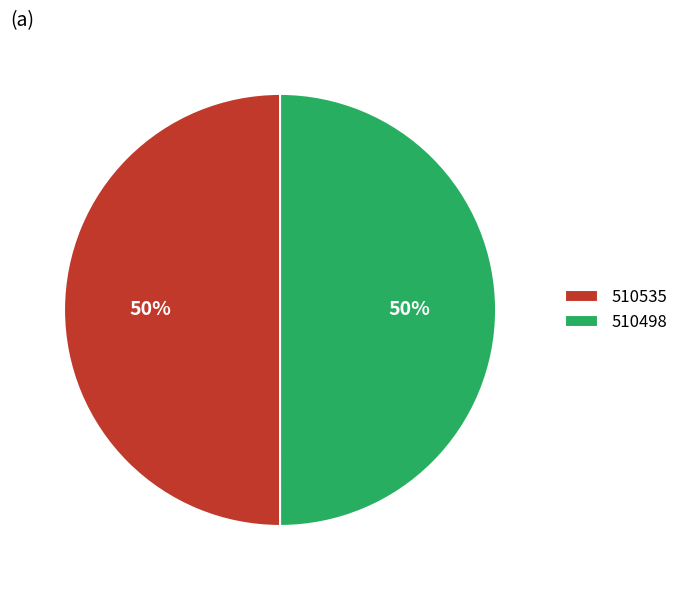

Is the sum of 510498 and 510535 greater than half?

Yes